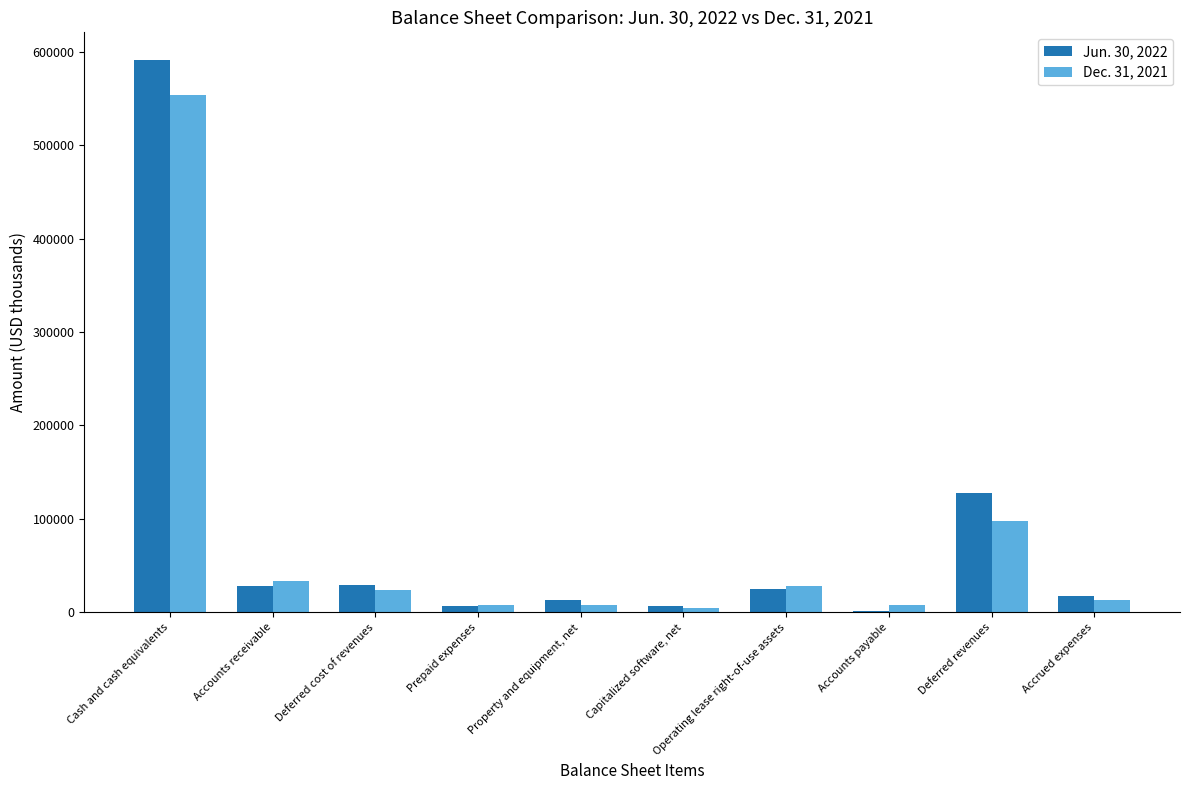

The value of Jun. 30, 2022 at Deferred cost of revenues is 29218. True or false?

True